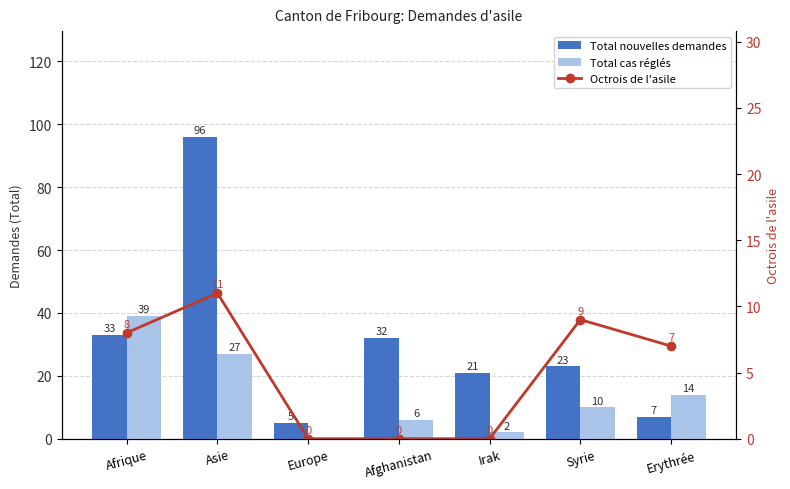

What is the difference between the maximum and minimum values in the Total nouvelles demandes series?

91